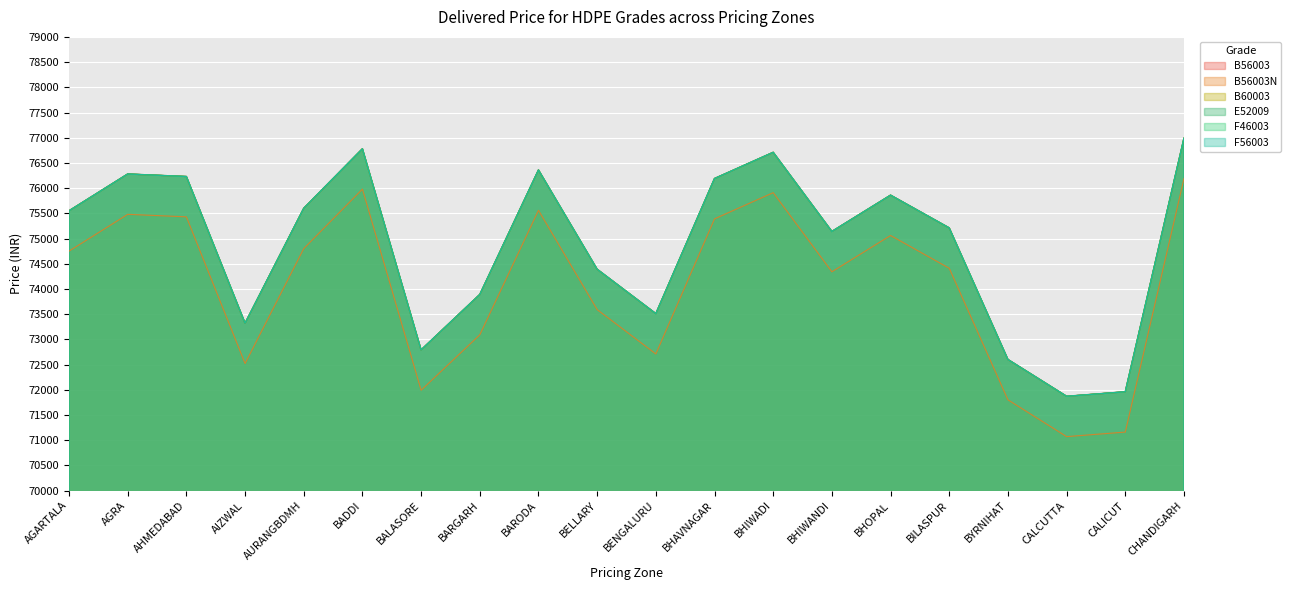

At which label does F46003 first exceed 75550?

AGRA